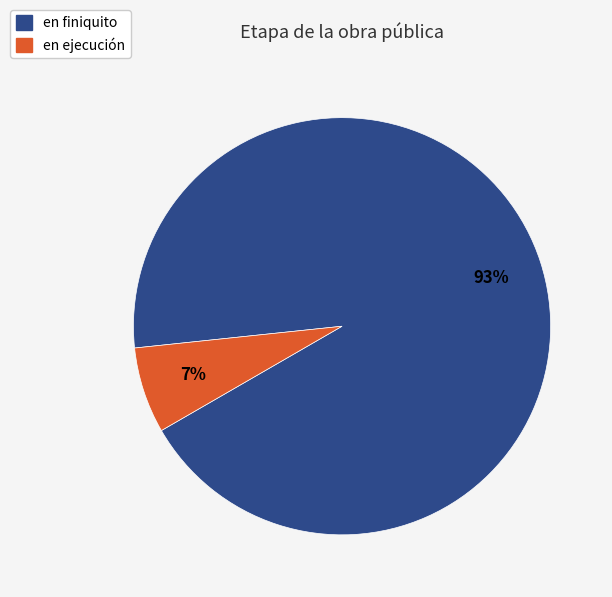

How many segments does this pie chart have?

2